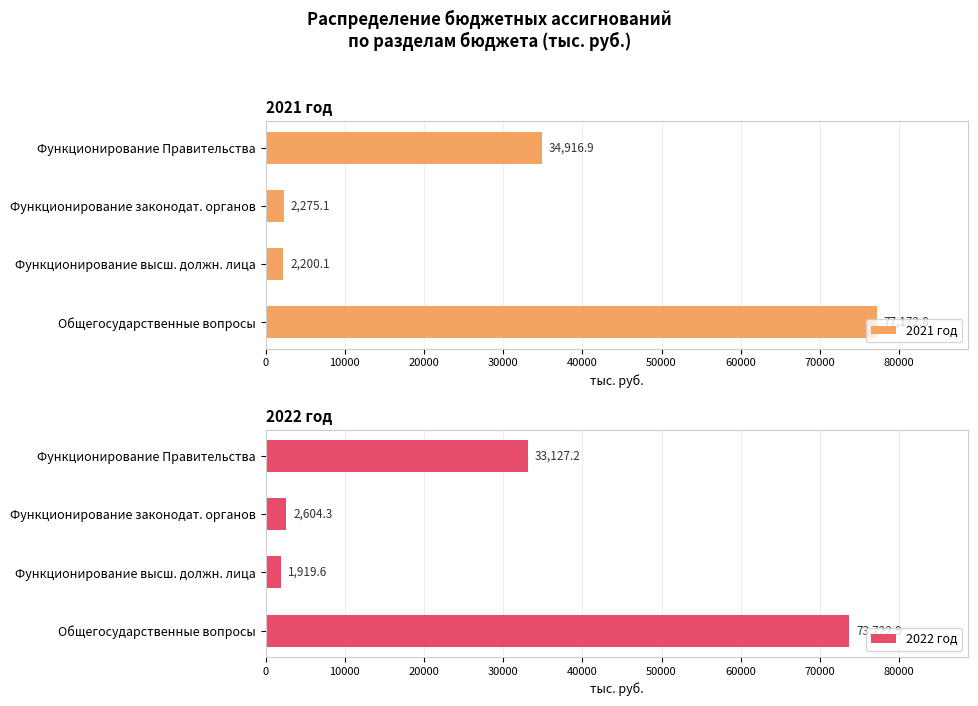

How many values in the 2021 год series exceed 34916?

2